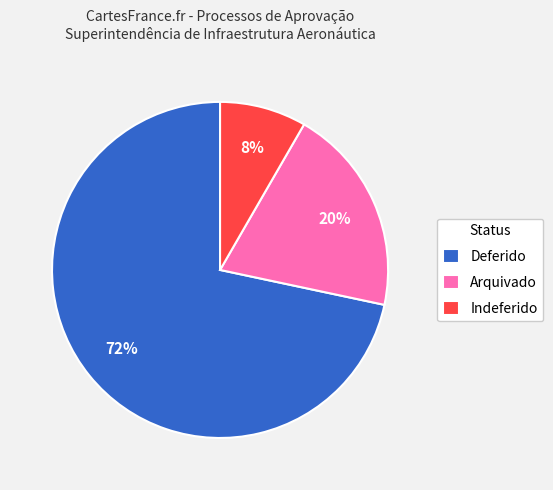

Which category has the smallest portion of the pie?

Indeferido